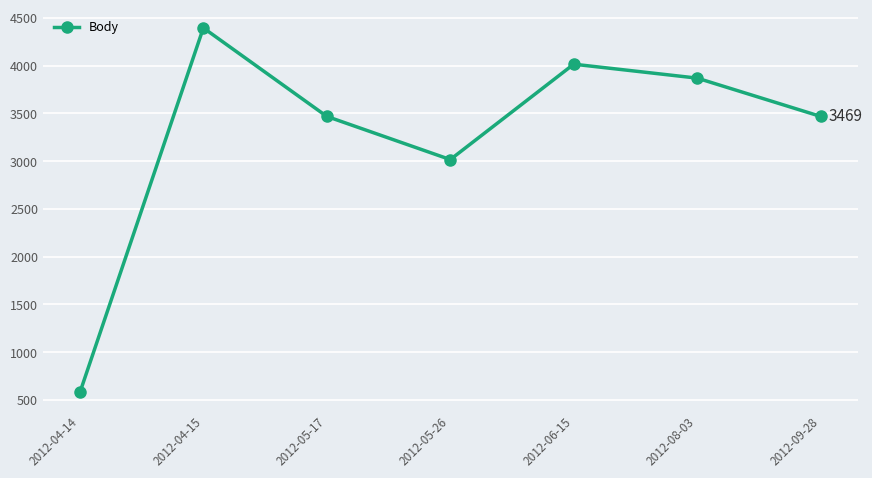

What is the label of the 4th point from the left?

2012-05-26